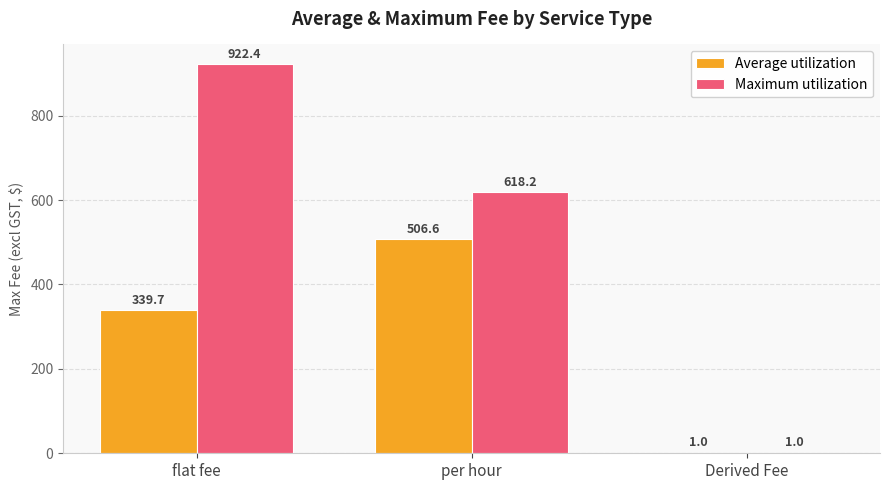

The value of Maximum utilization at per hour is 618.2. True or false?

True